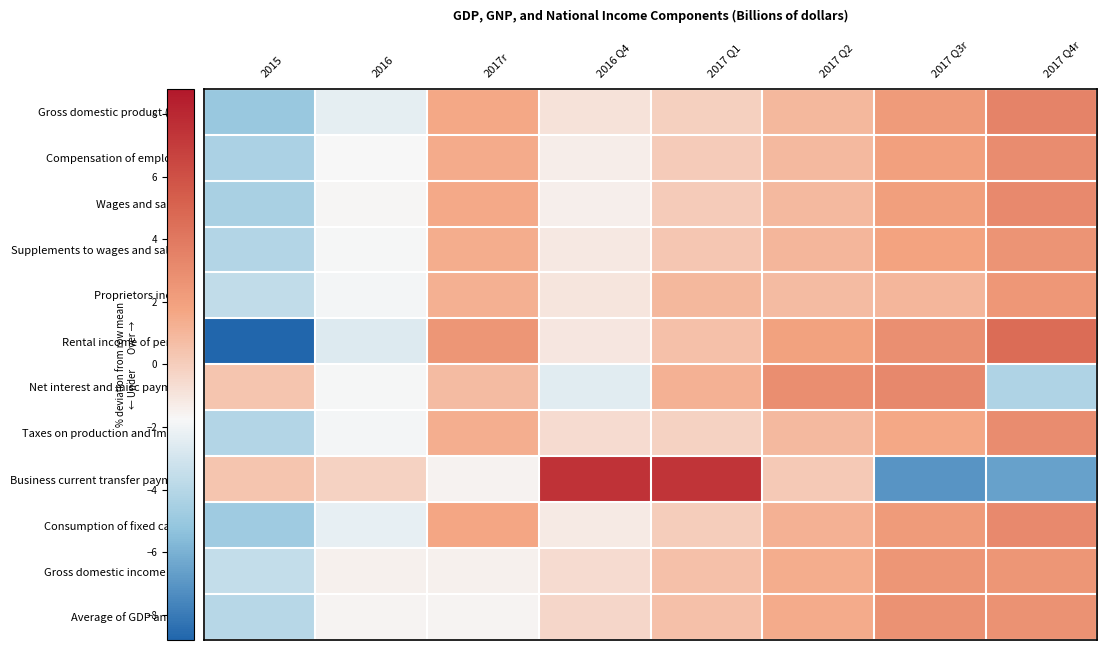

Which has a higher value, 2017 Q2 or 2016 Q4?

2017 Q2